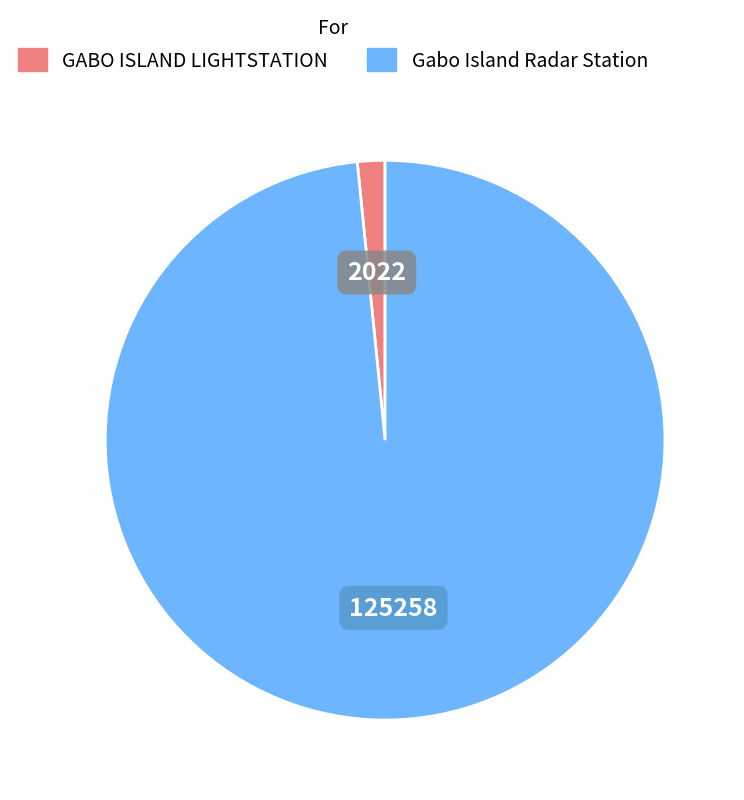

Which category accounts for the majority?

Gabo Island Radar Station